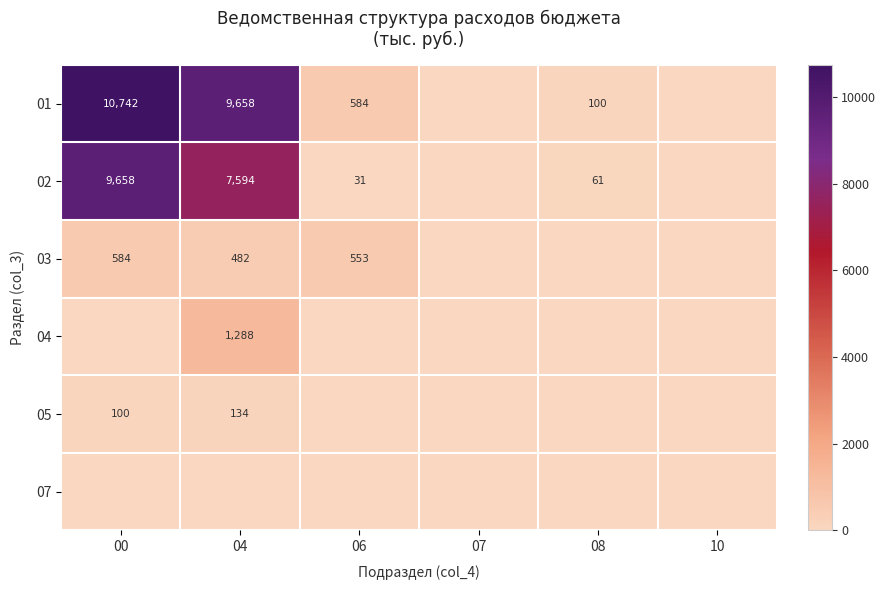

The 01 series shows 172 at 06. True or false?

False